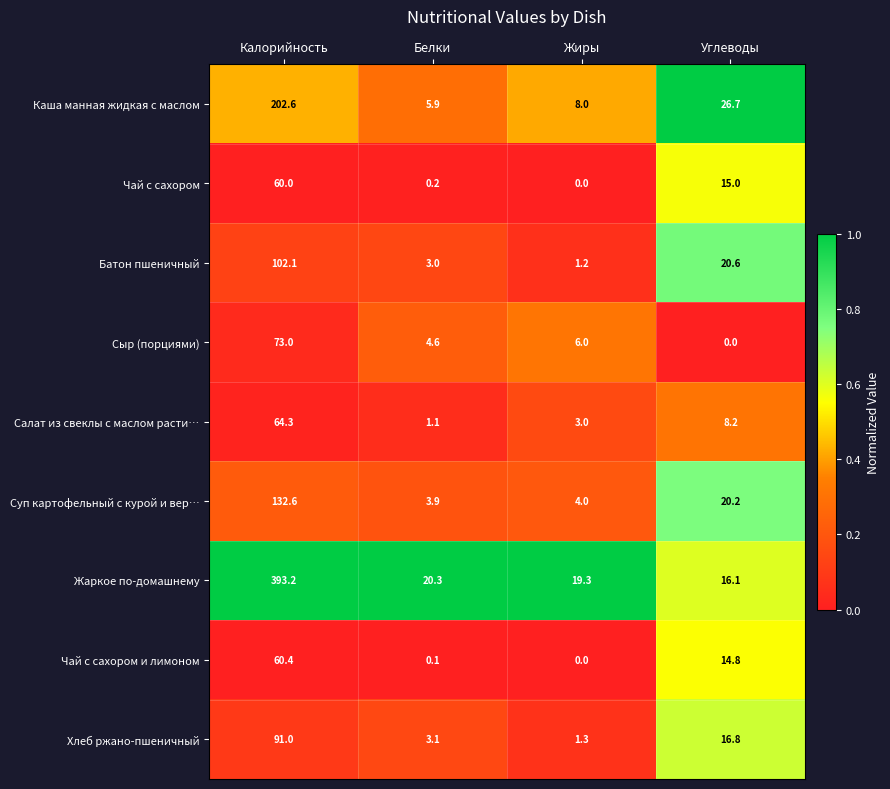

How many values in the Суп картофельный с курой и вер… series exceed 20?

2